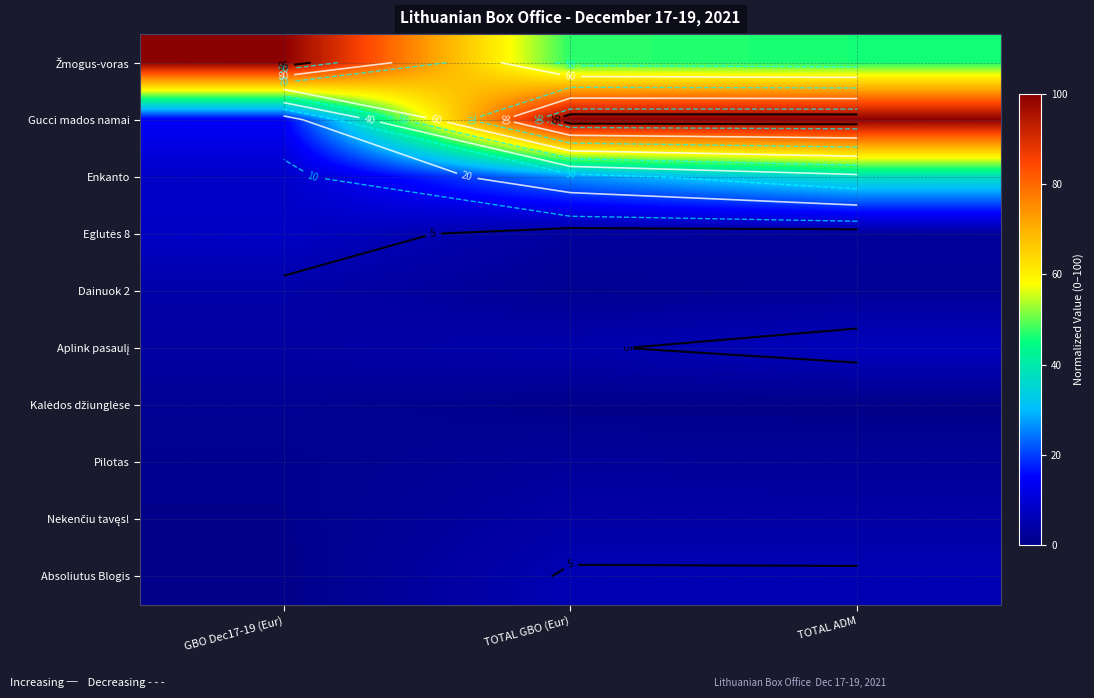

How many data points in Žmogus-voras are less than 47?

1